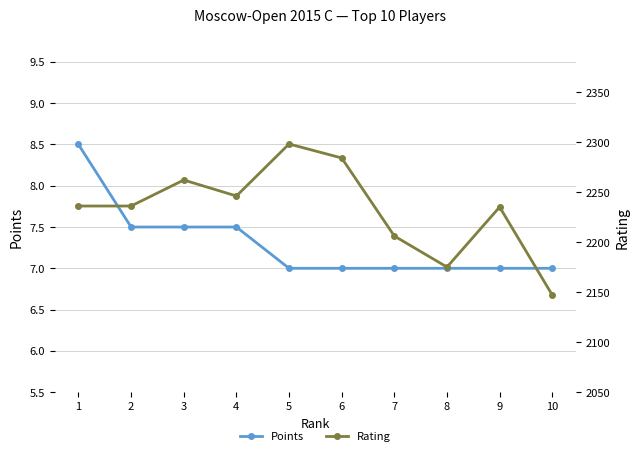

What is the value of the Rating point at the 5th from the left?

2298.0